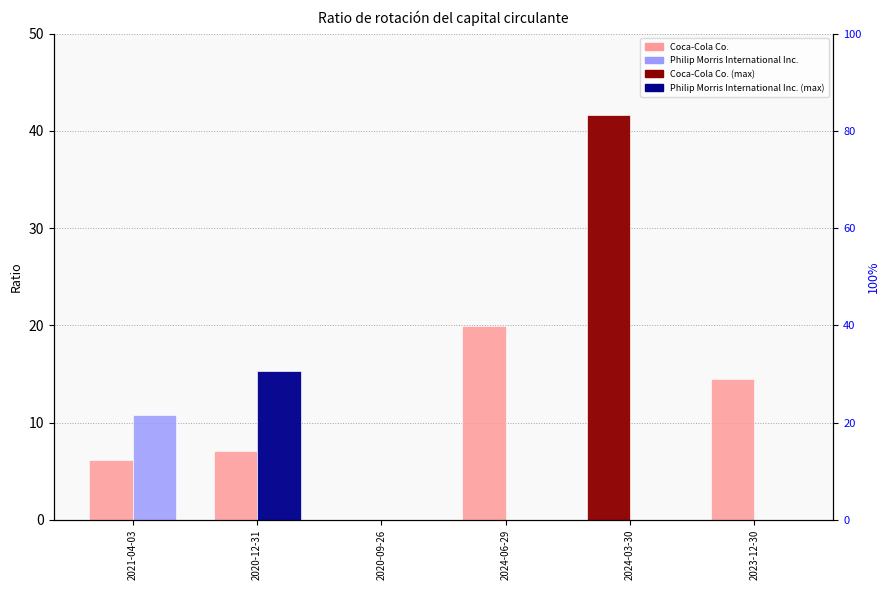

Rank the series by their maximum value, from highest to lowest.

Coca-Cola Co., Philip Morris International Inc.